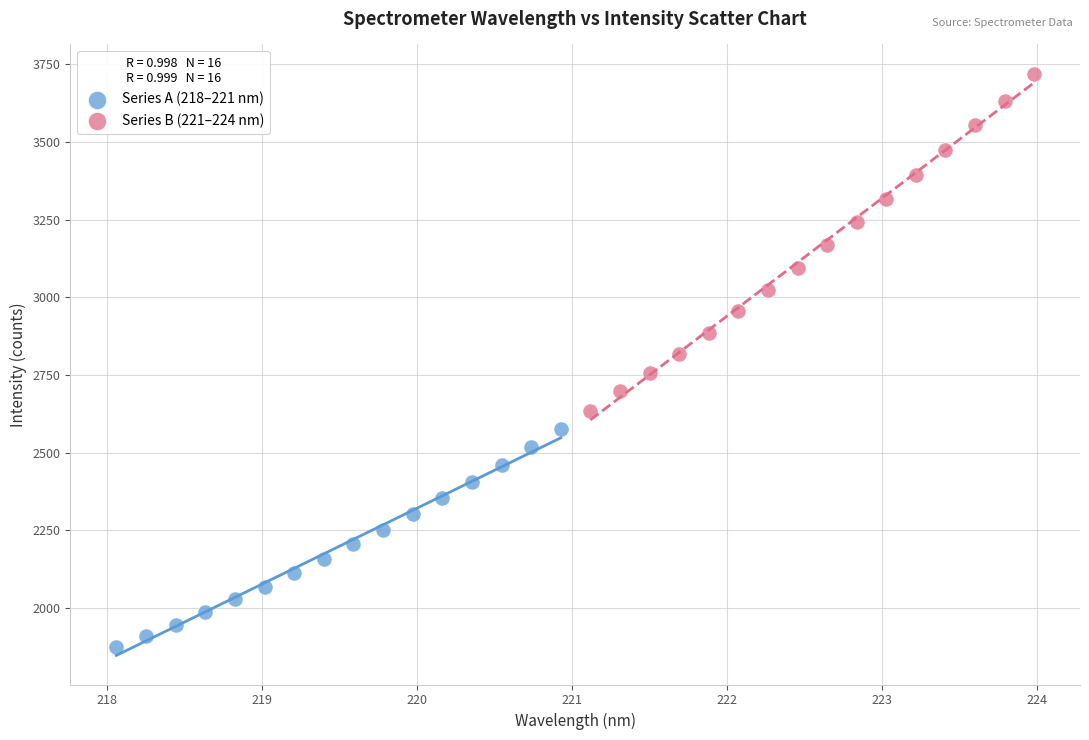

What are all the series names shown in the legend?

Series A (218–221 nm), Series B (221–224 nm)